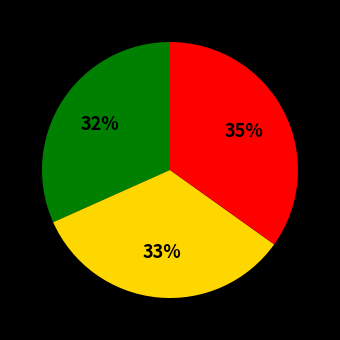

To the nearest percent, what is the average slice percentage?

33%